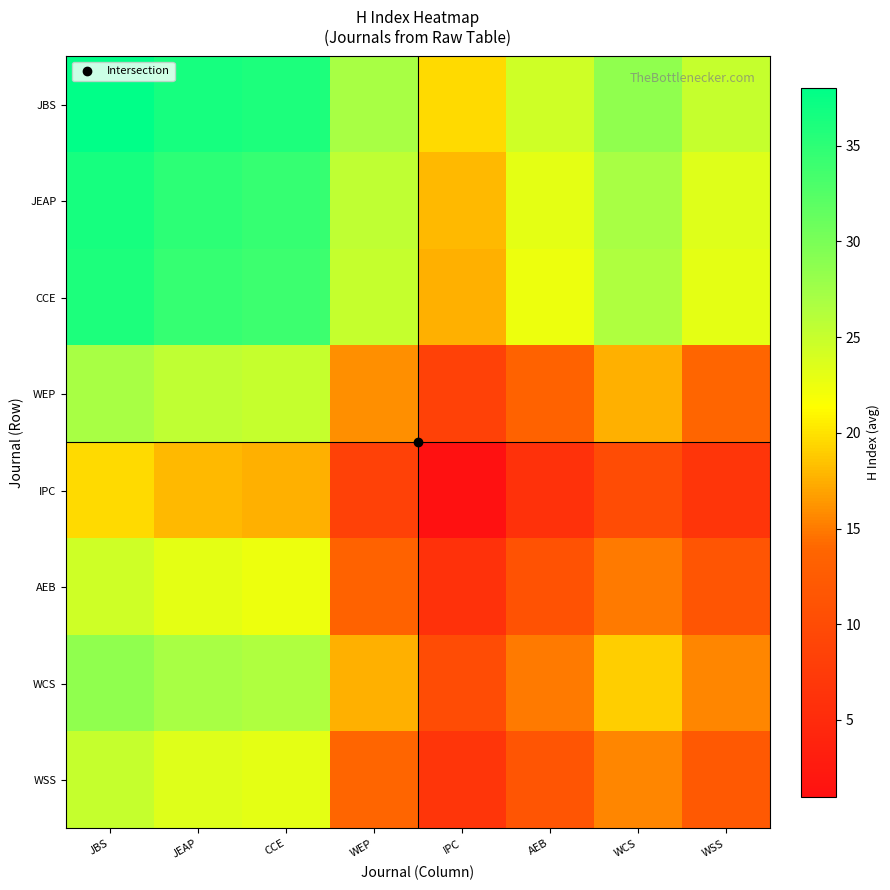

At IPC, list the series in order from largest to smallest.

JBS, JEAP, CCE, WCS, WEP, WSS, AEB, IPC